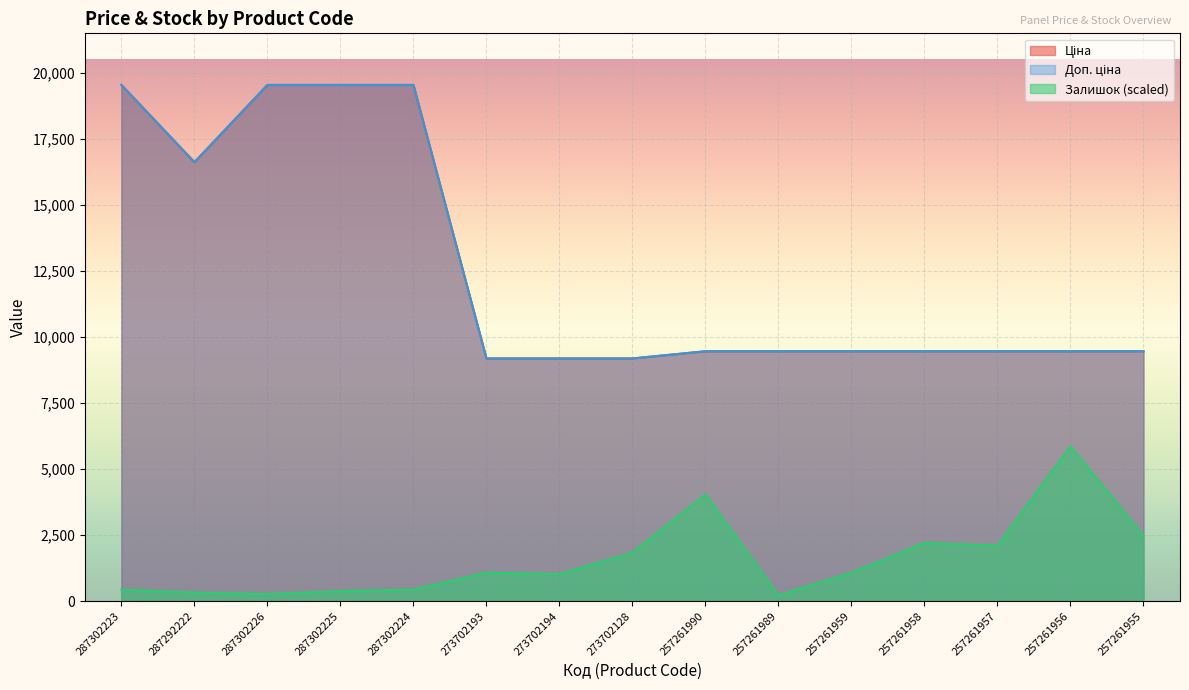

What is the difference between the highest and lowest values at 273702194?

8163.9